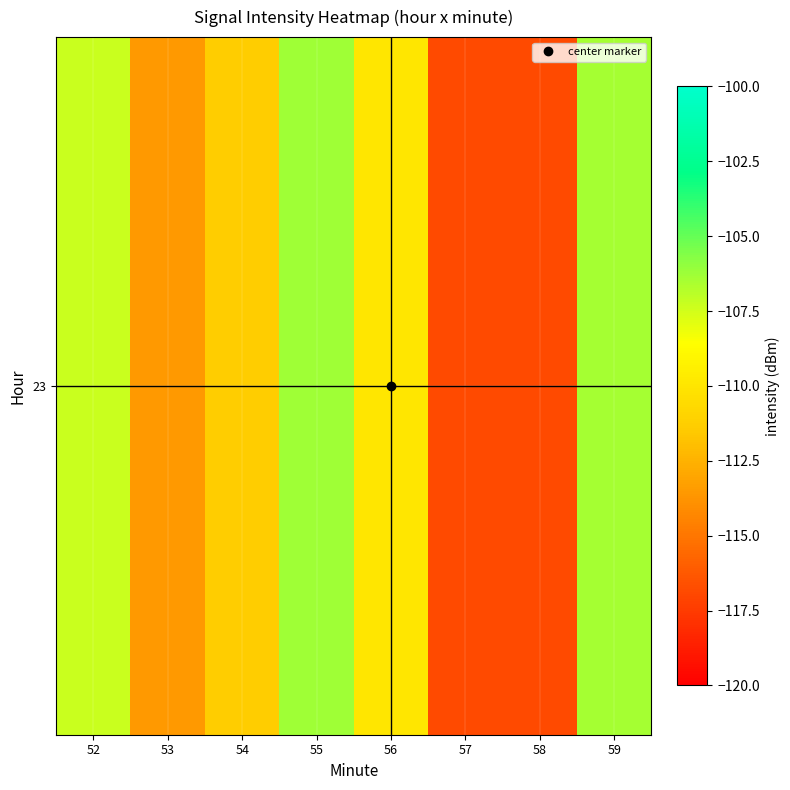

What is the sum of all values?

-888.5